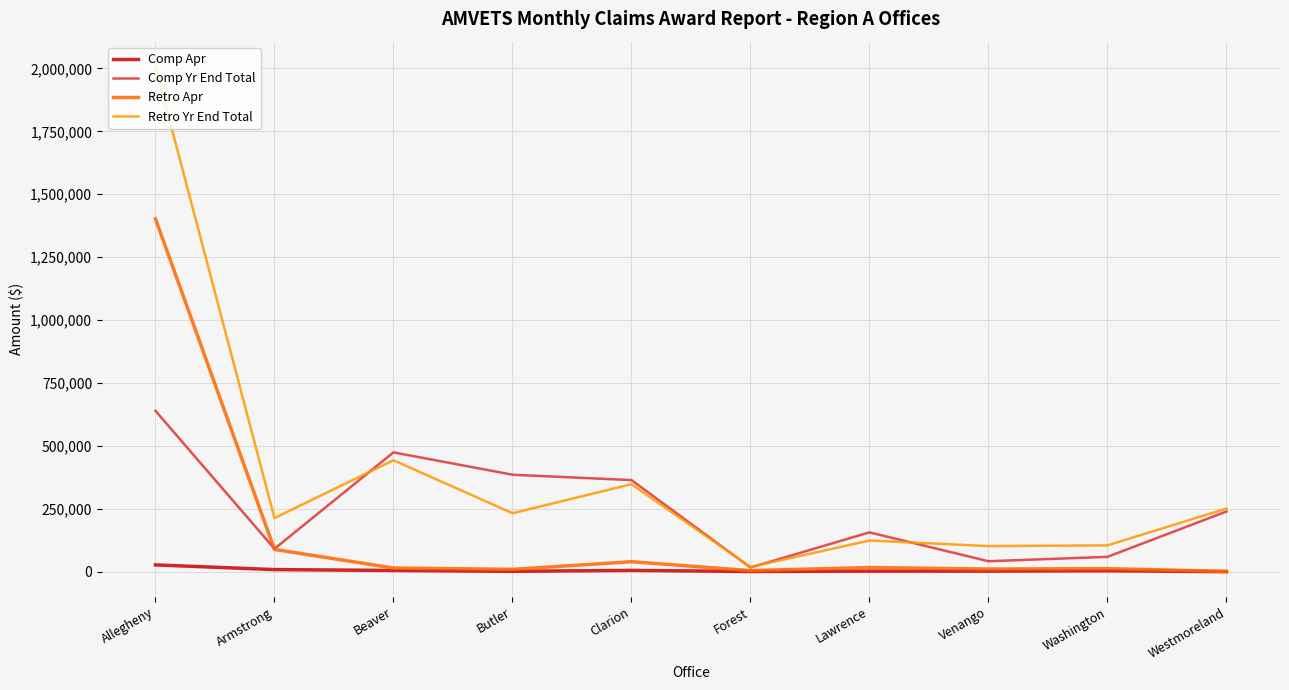

Does the chart display data point markers on the line(s)?

No